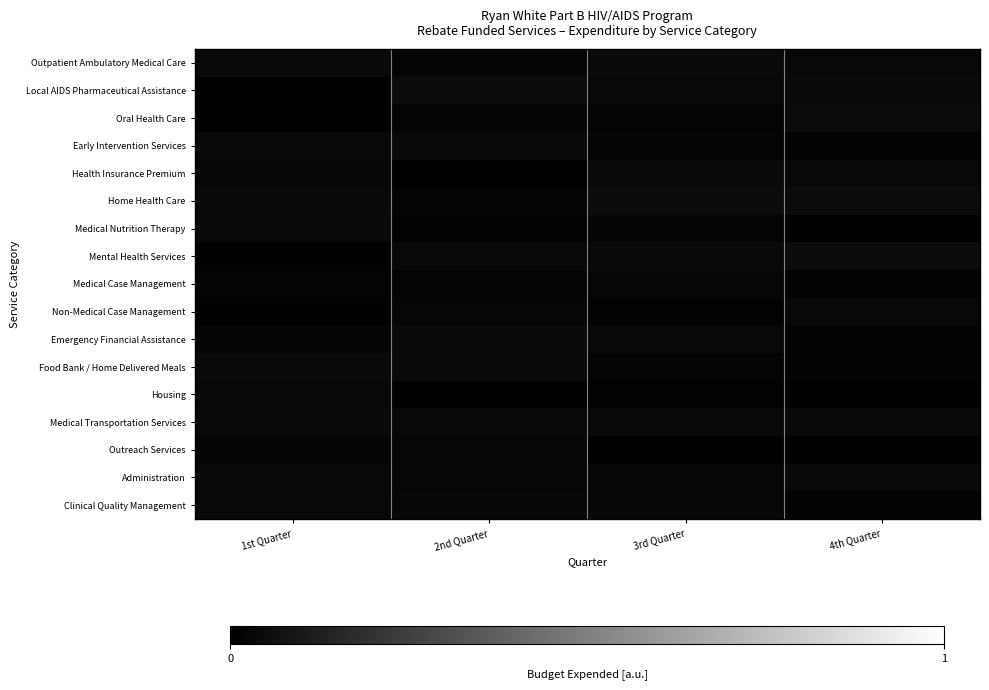

How many distinct data groups are displayed?

17